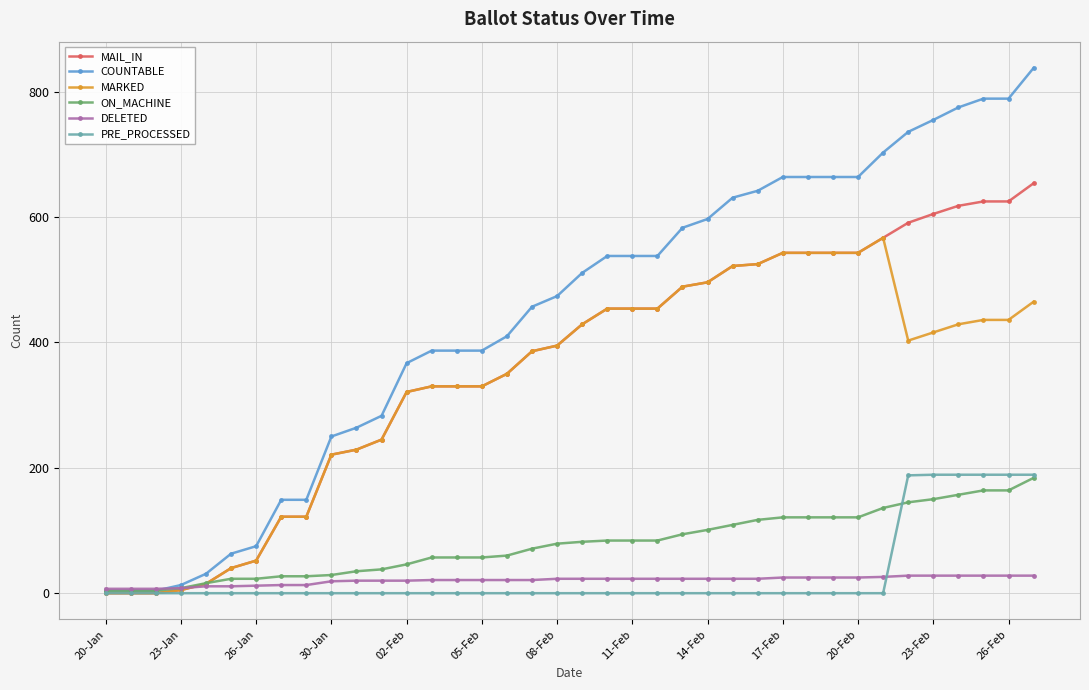

What is the maximum value shown in the chart?

838